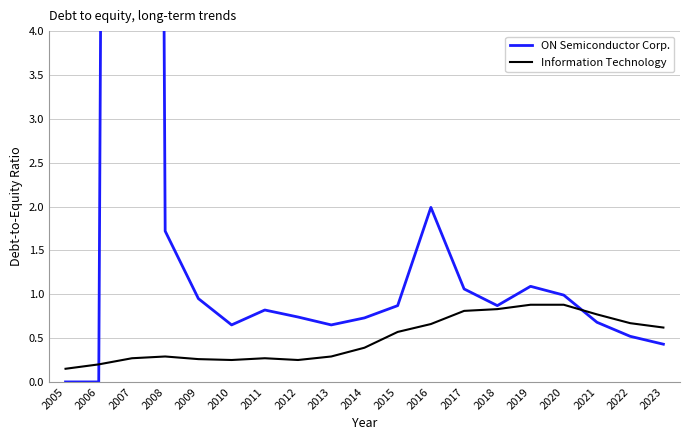

Which category has the highest value across all series?

2007